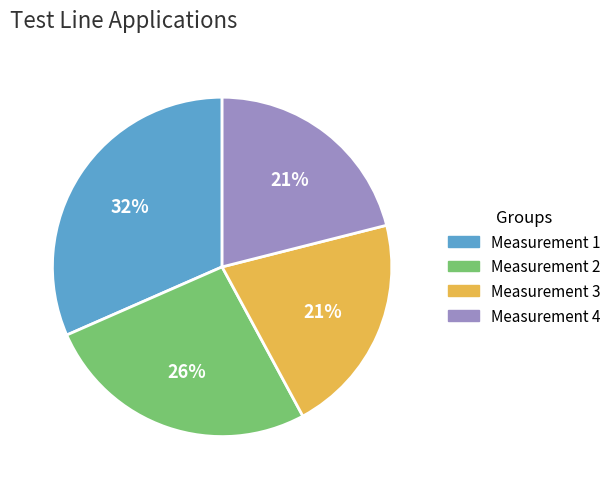

Does any single category account for the majority?

No